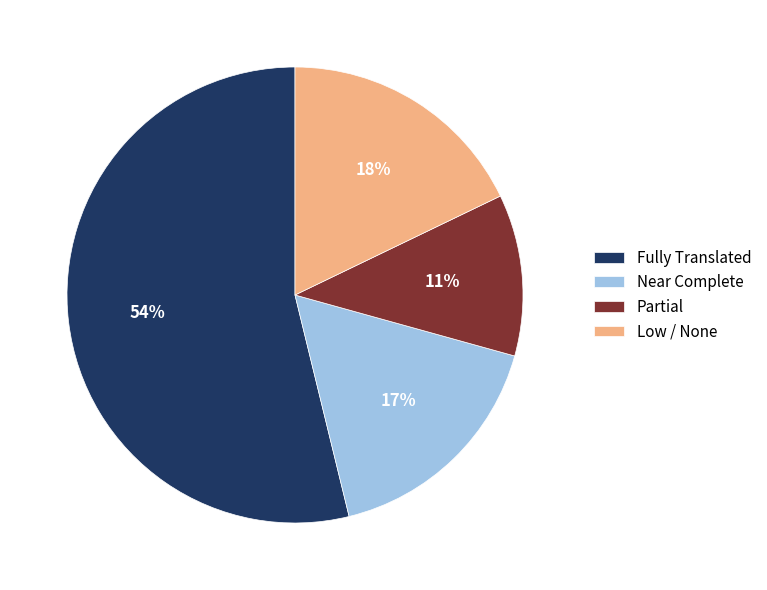

What percentage is the Near Complete slice, to the nearest percent?

17%